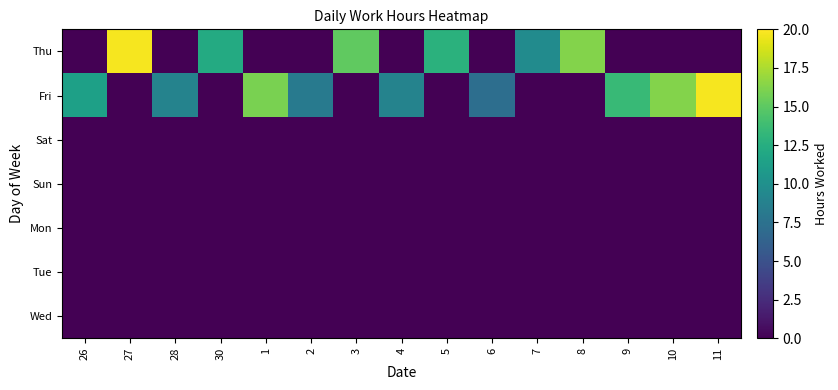

At which category is the sum across all series the highest?

27